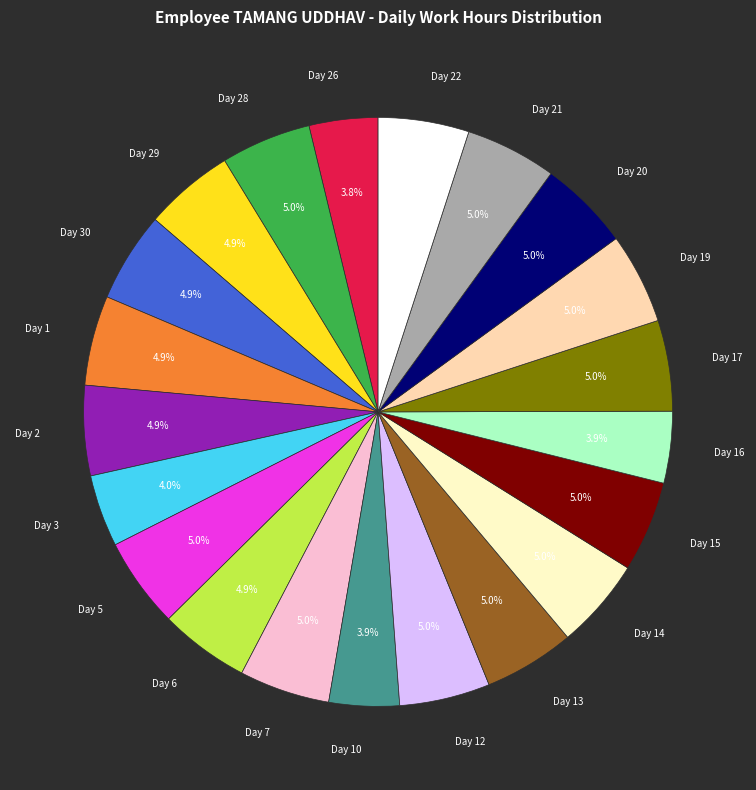

Is it true that Day 28 is 5% of the pie?

True